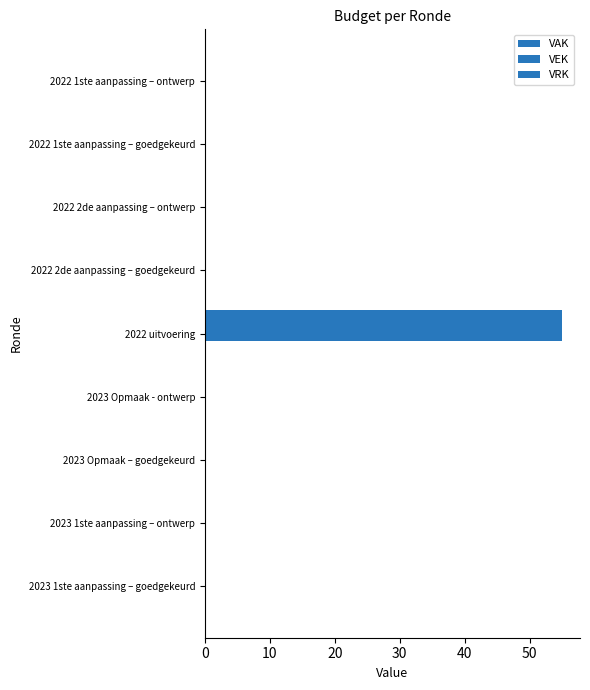

How many series are shown in this chart?

2